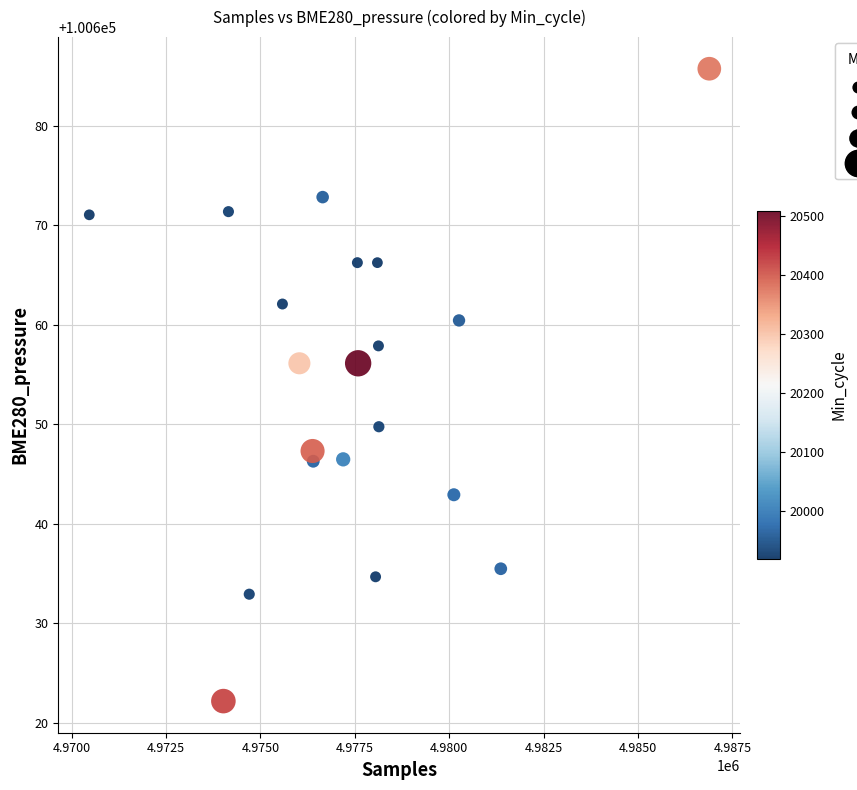

What is the range of X values (max minus min)?

16422.0